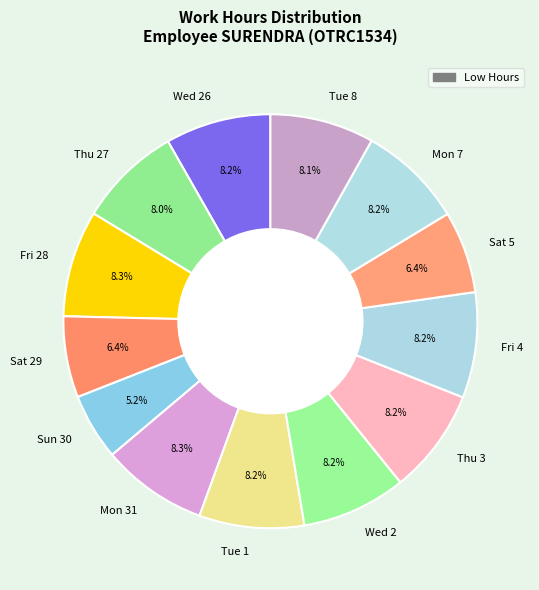

Approximately how many times larger is the value at Fri 4 compared to Thu 27?

1.0